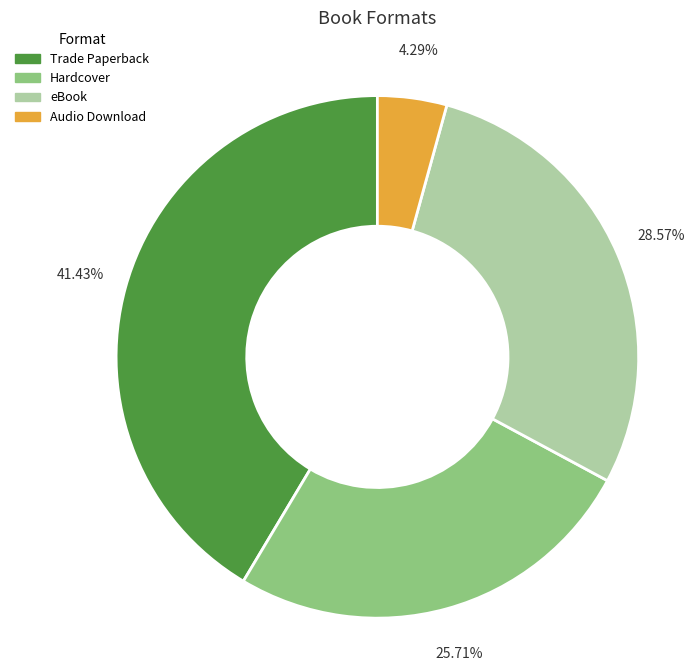

Which category has the smallest portion of the pie?

Audio Download